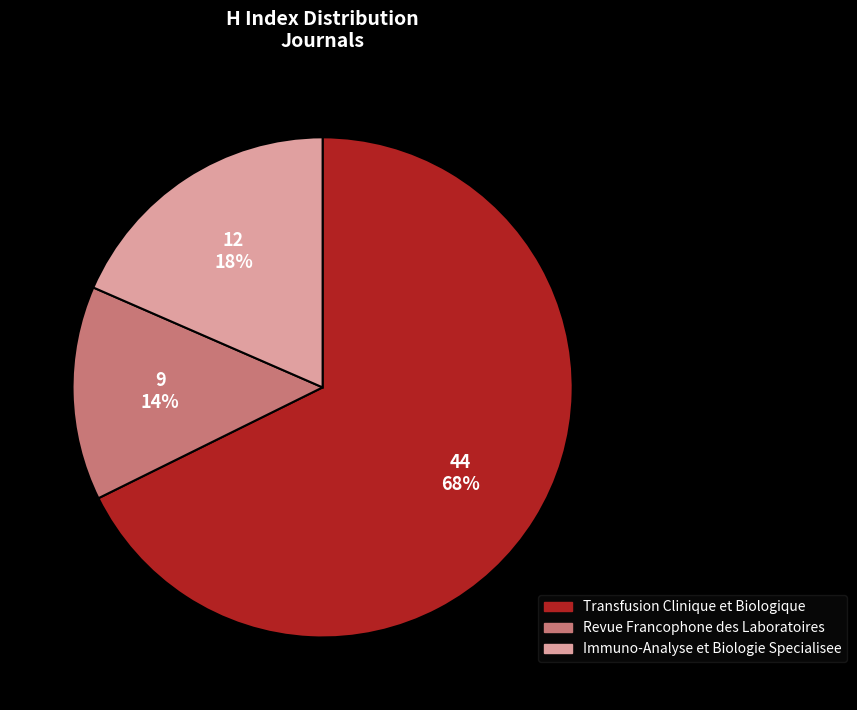

Rank the categories by value from lowest to highest.

Revue Francophone des Laboratoires, Immuno-Analyse et Biologie Specialisee, Transfusion Clinique et Biologique